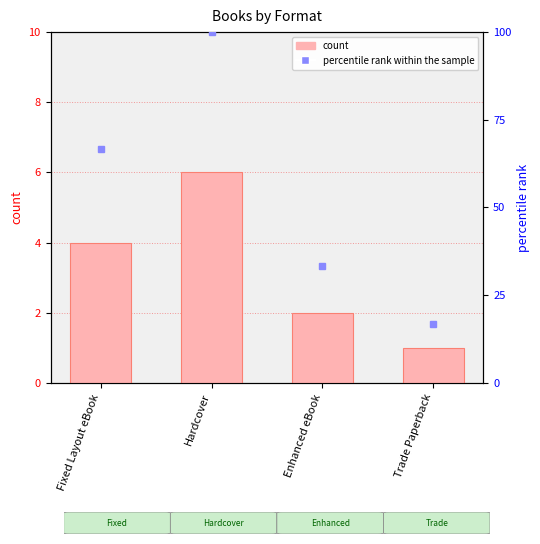

Which category has the highest value across all series?

Hardcover